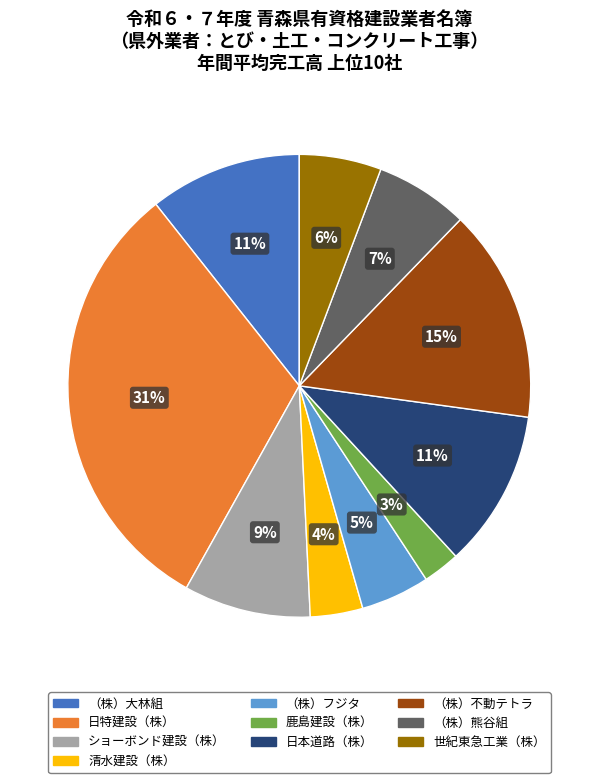

To the nearest percent, what is the combined percentage of 日本道路（株） and 世紀東急工業（株）?

17%